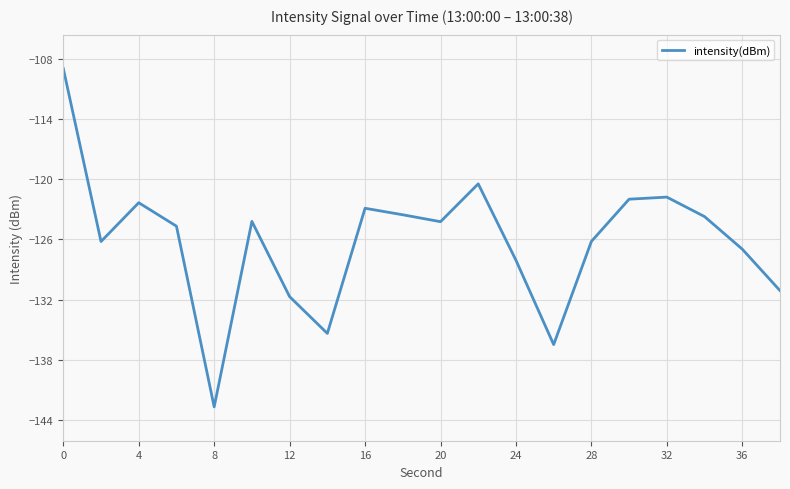

What is the difference between the maximum and minimum values?

33.7